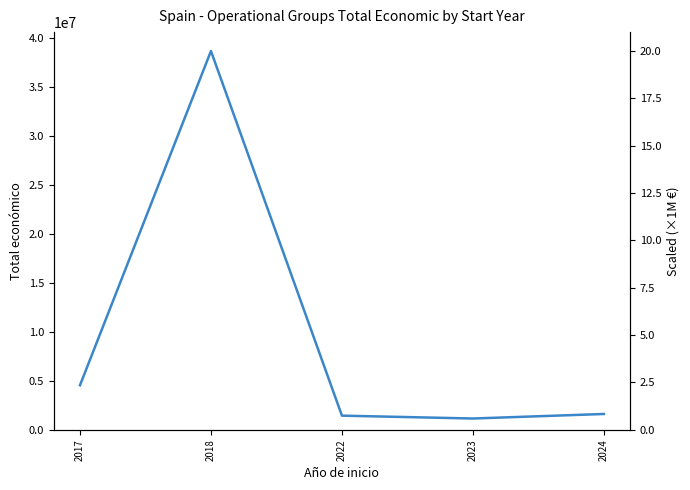

How many data points are less than 1618255?

2